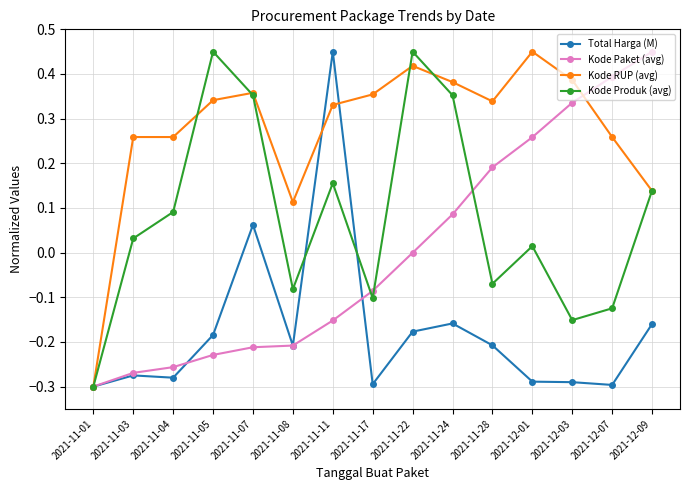

True or false: Kode Paket (avg) has more than 2 interior local peaks.

False